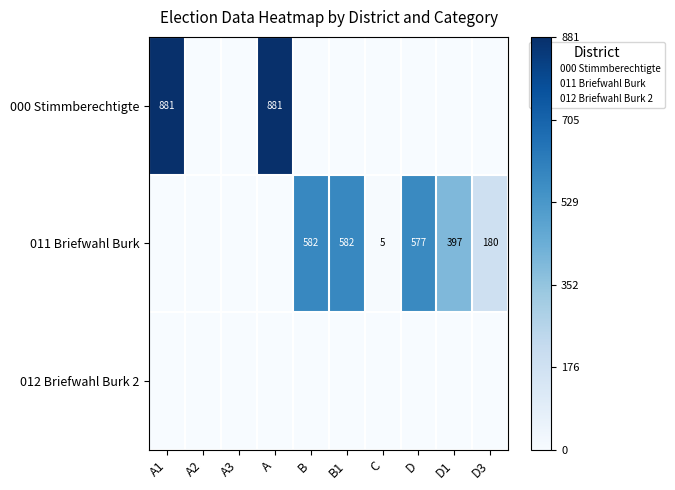

Which series has the largest total across all categories?

011 Briefwahl Burk